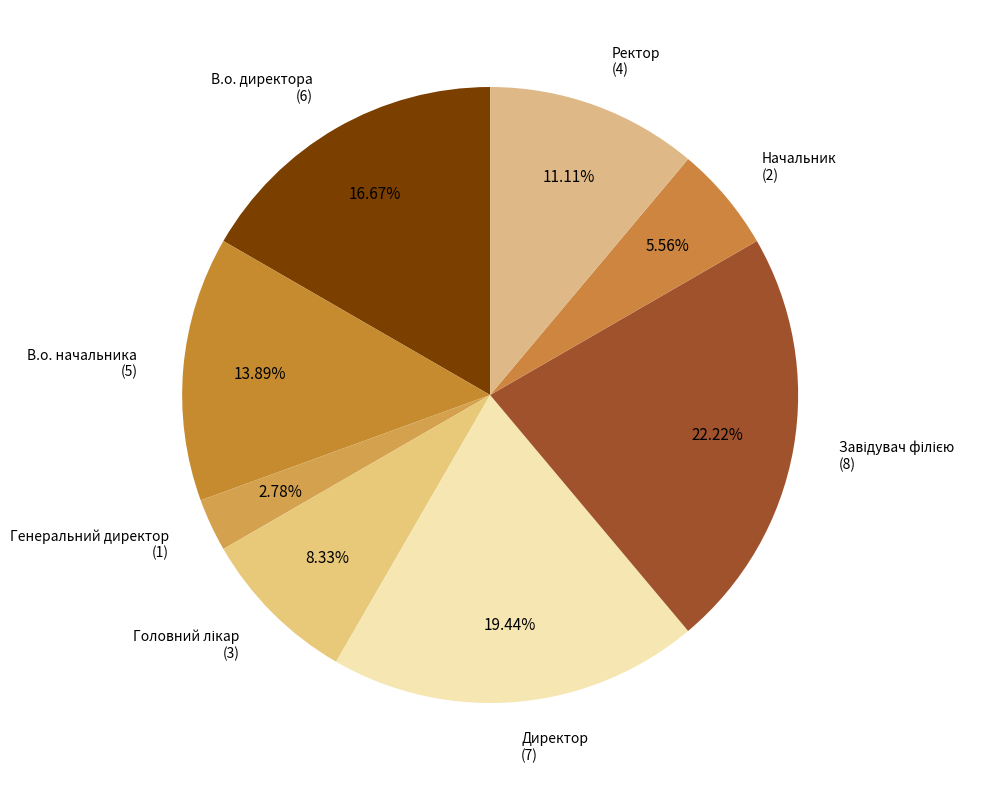

Which has a higher value, В.о. начальника or Начальник?

В.о. начальника